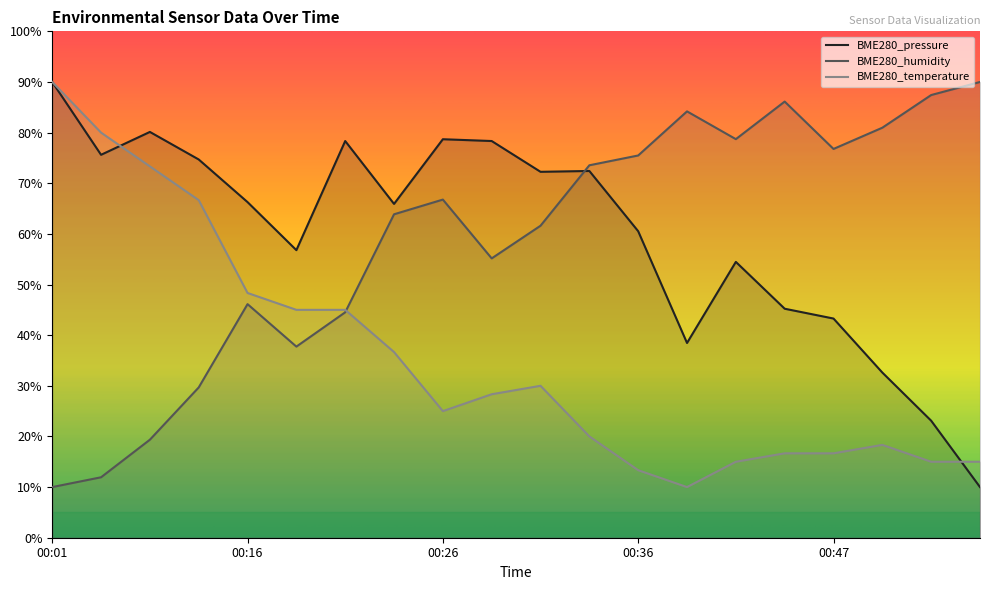

How many times do BME280_humidity and BME280_pressure cross each other?

1